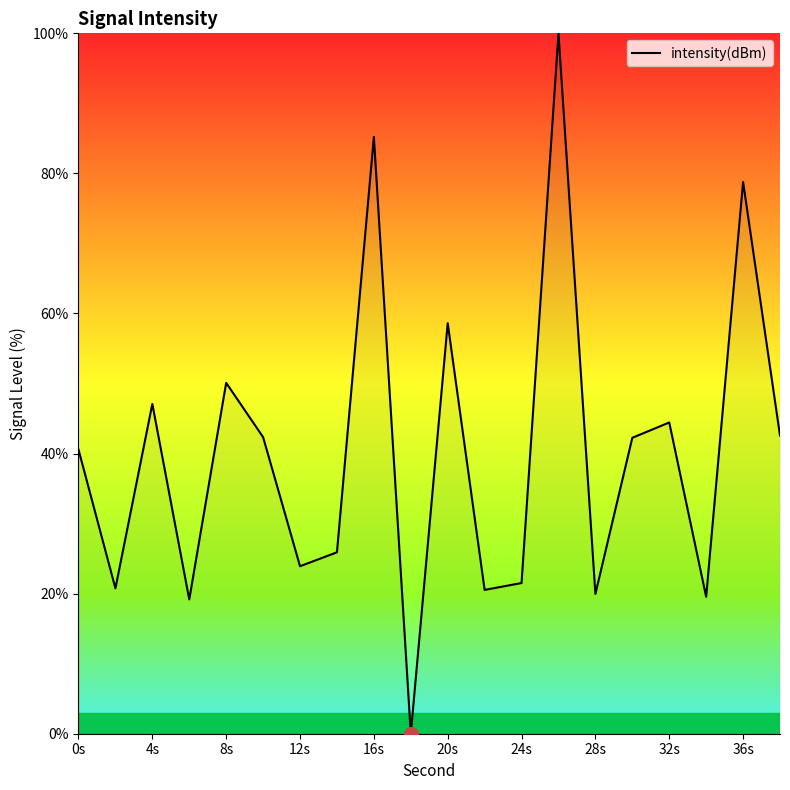

What is the maximum value shown in the chart?

100.0